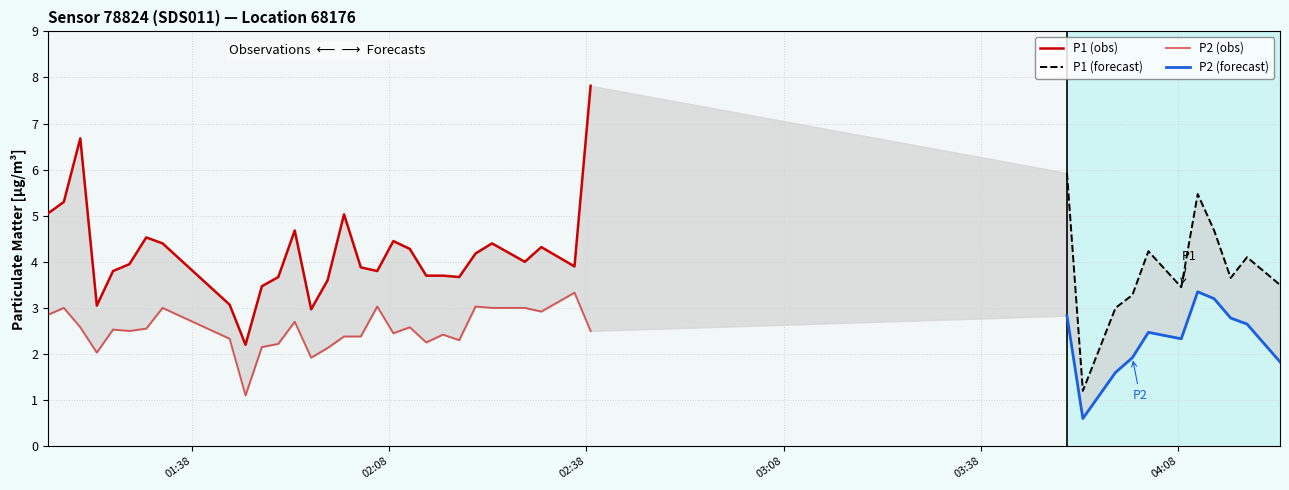

True or false: P1 and P2 cross at least once.

False